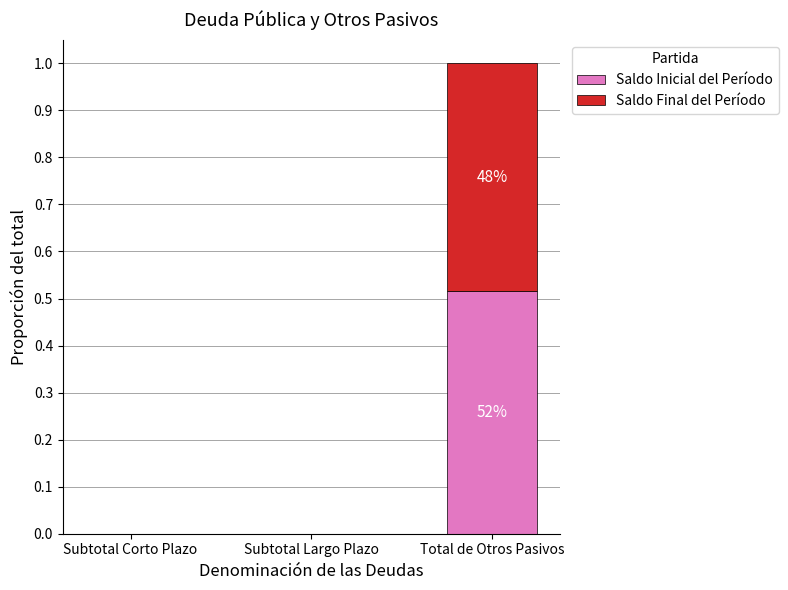

What is the total value across all series at Total de Otros Pasivos?

1.0